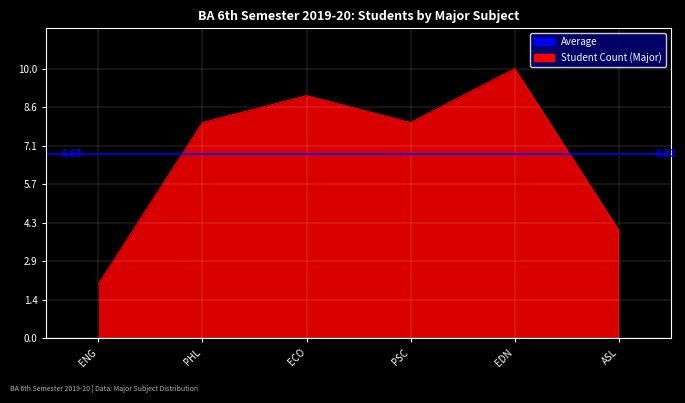

Reading right to left, extract all data points from this chart.

ASL=4	EDN=10	PSC=8	ECO=9	PHL=8	ENG=2